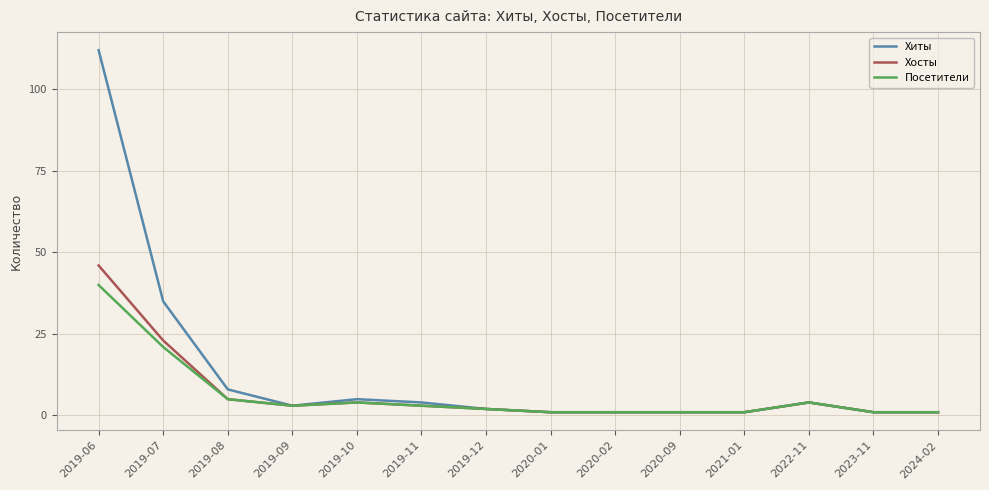

Where is the first local maximum for Хосты?

2019-10